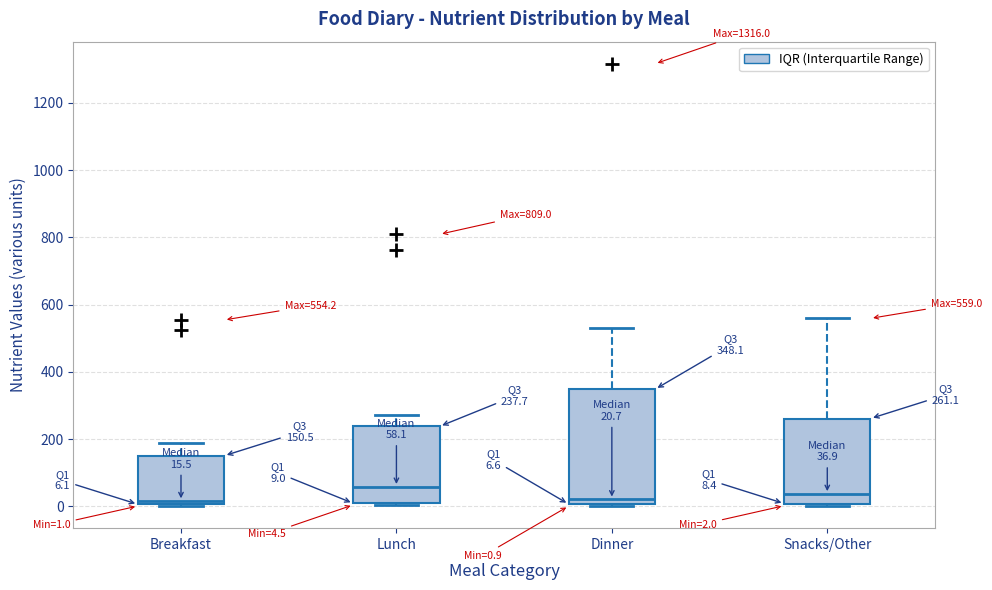

Which box is the tallest, from its lower edge to its upper edge?

Dinner